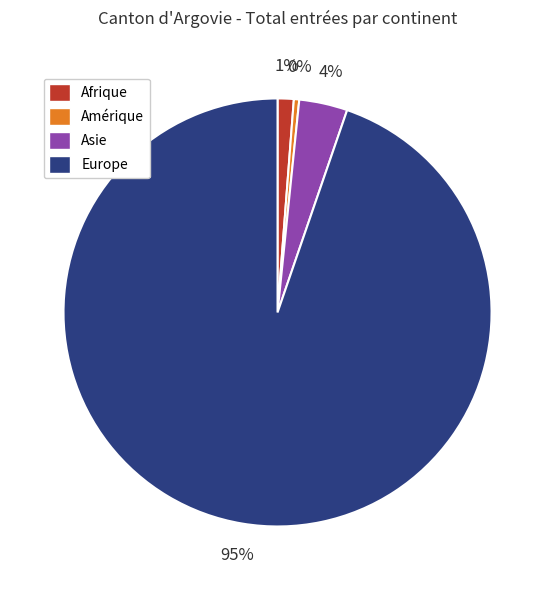

Approximately how many times larger is the value at Europe compared to Amérique?

233.5